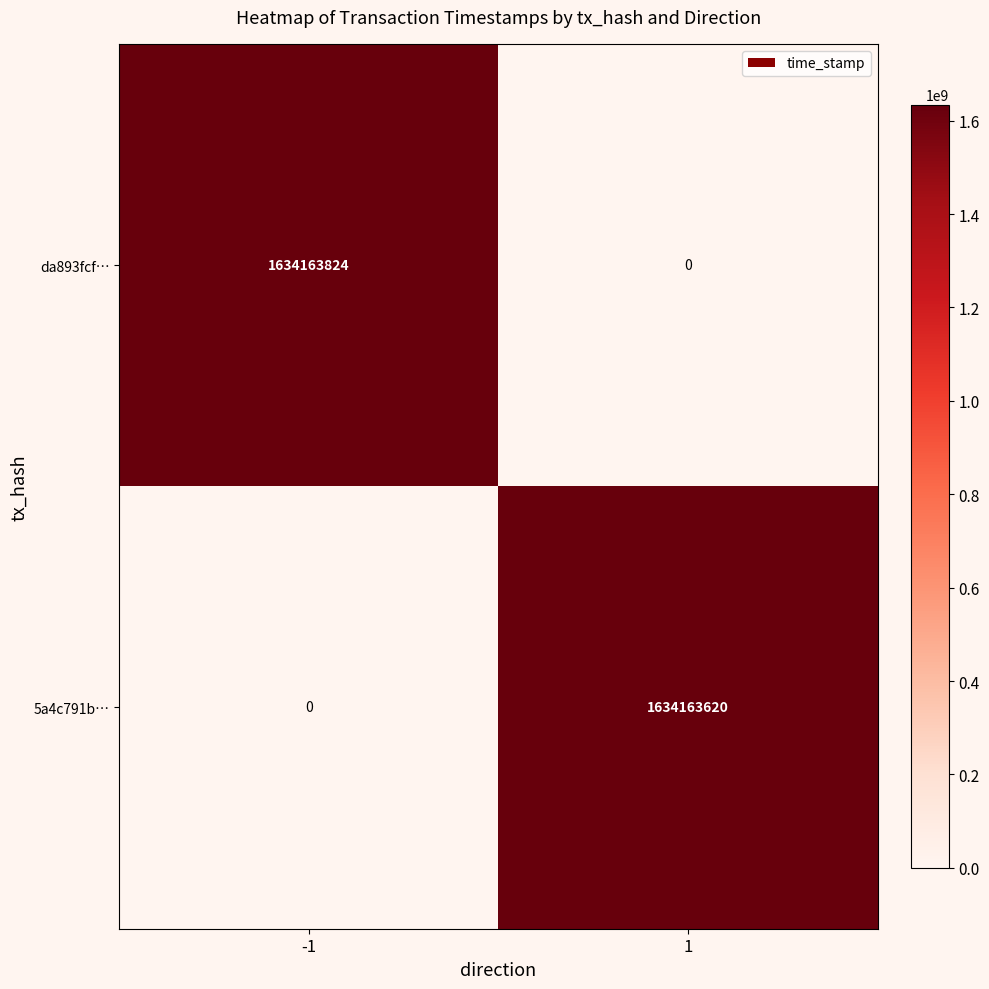

Between -1 and 1, which series saw the biggest shift?

da893fcf…